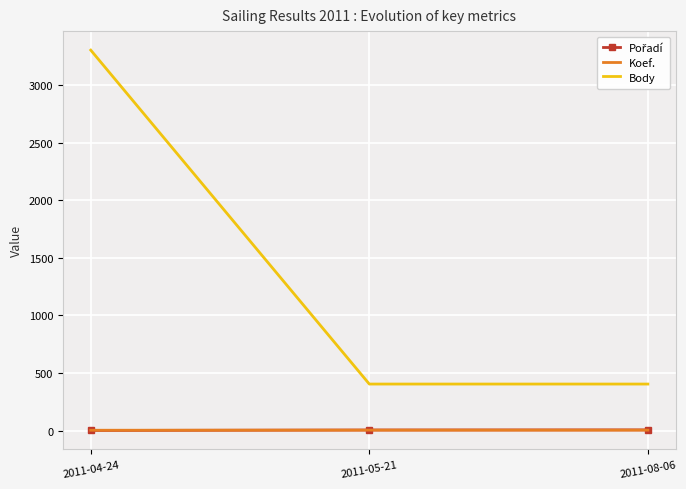

What is the minimum value for Body?

404